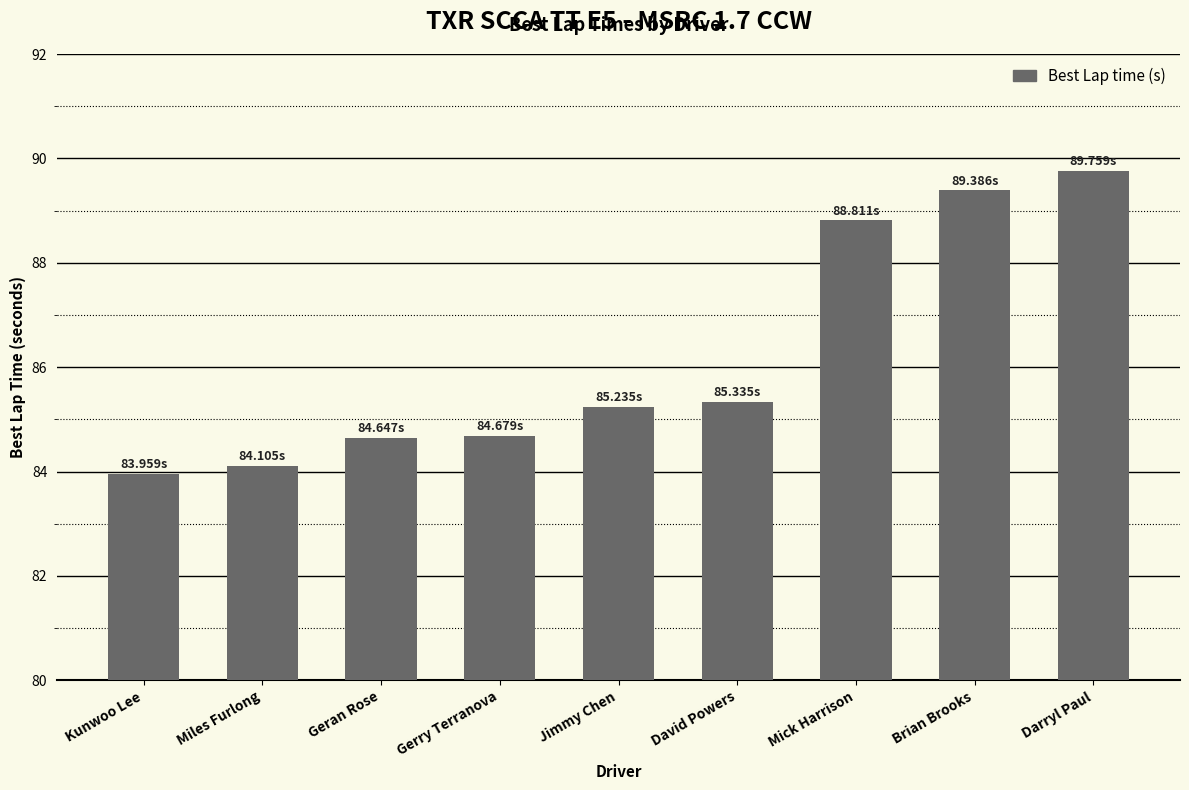

What is the sum of the values at Brian Brooks and Jimmy Chen?

174.6